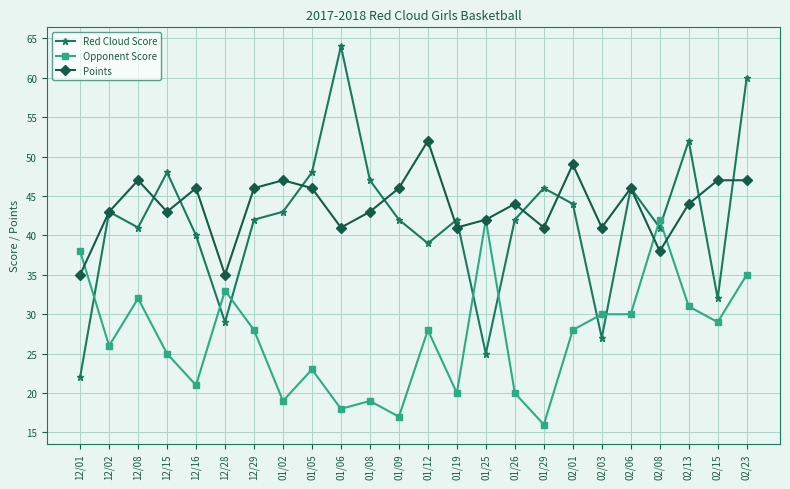

True or false: Points and Red Cloud Score cross at least once.

True